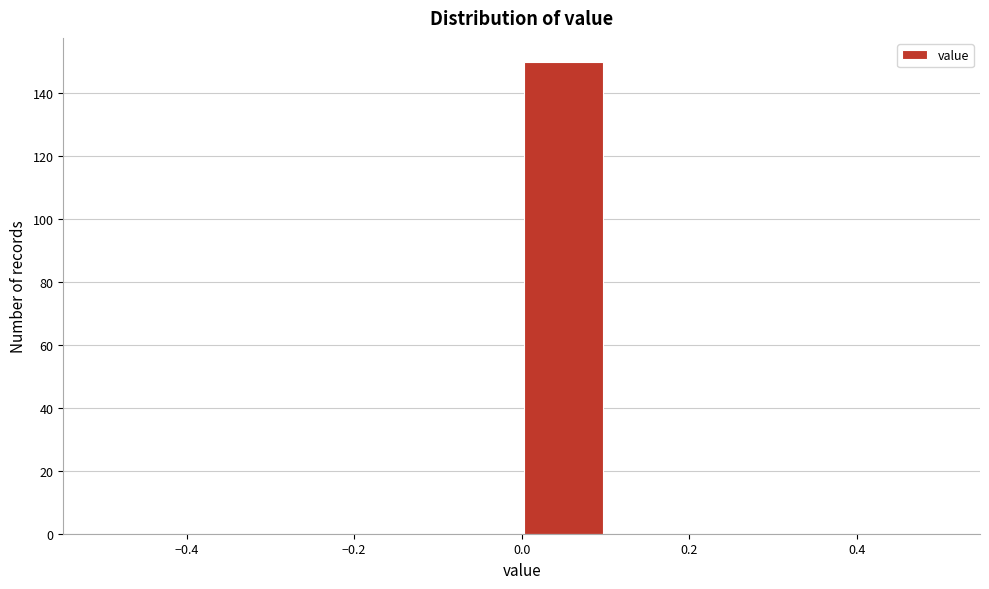

Over which range of the x-axis is the bar tallest?

0.0 to 0.1